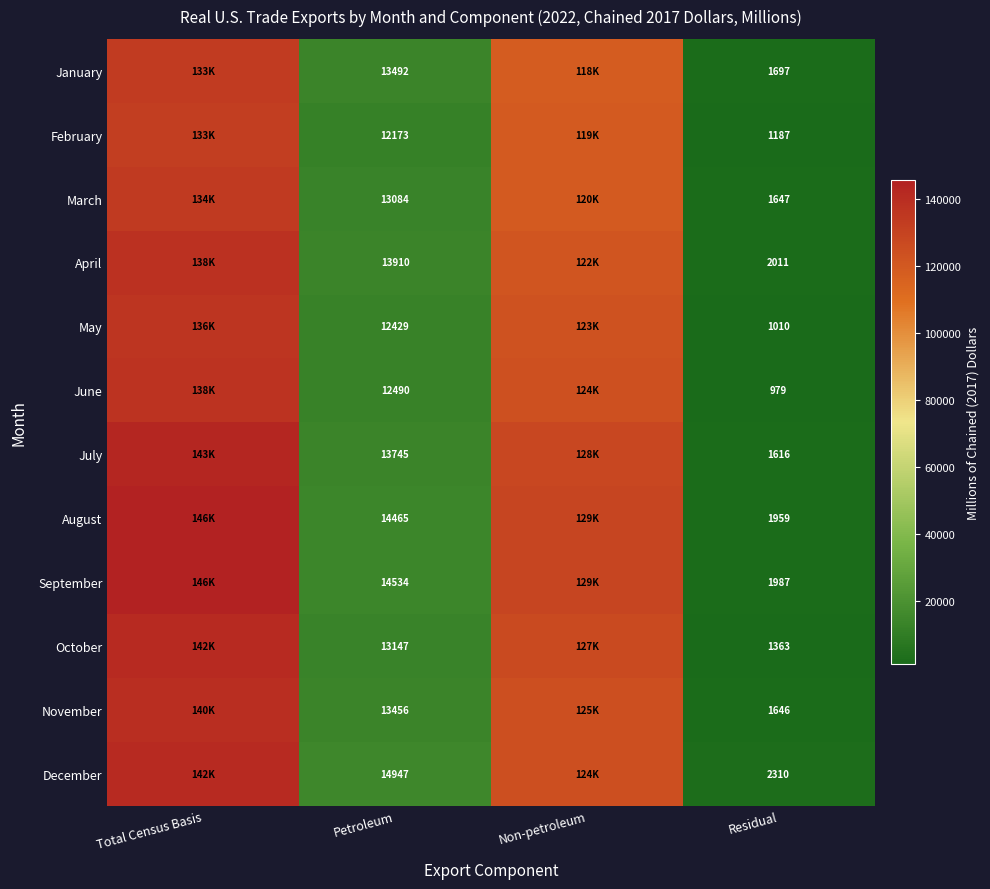

What is the total value across all series at Residual?

19412